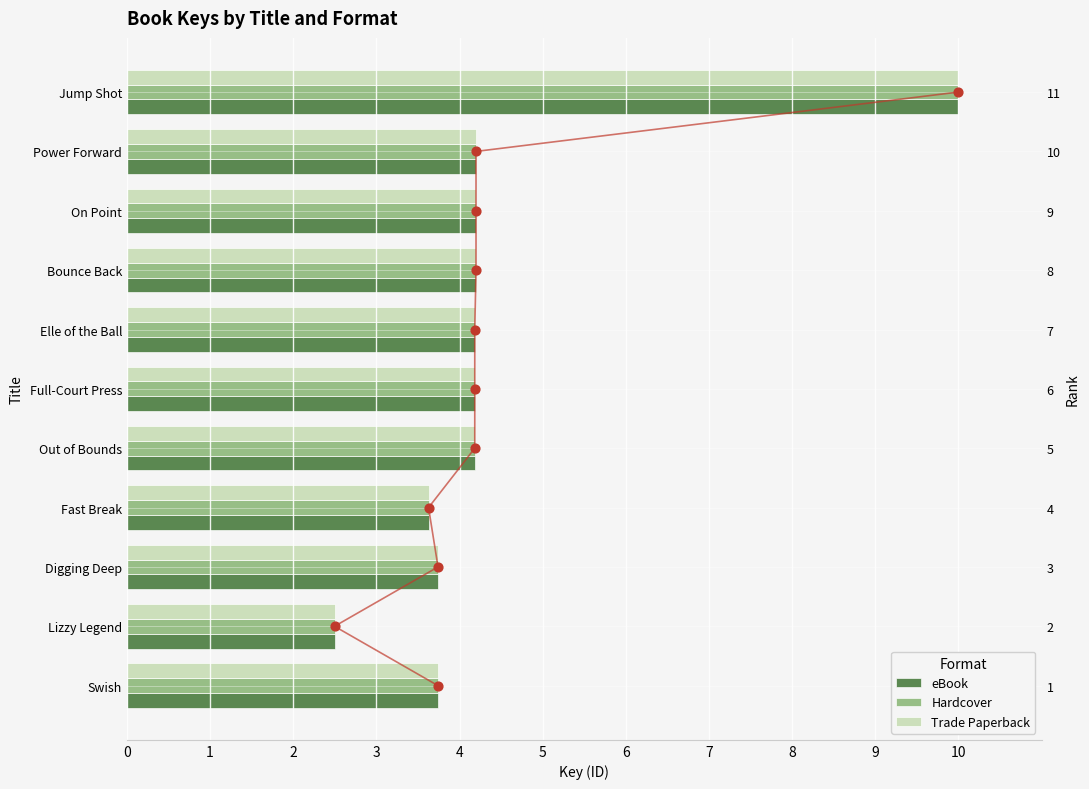

Which series reaches the minimum Y coordinate?

eBook